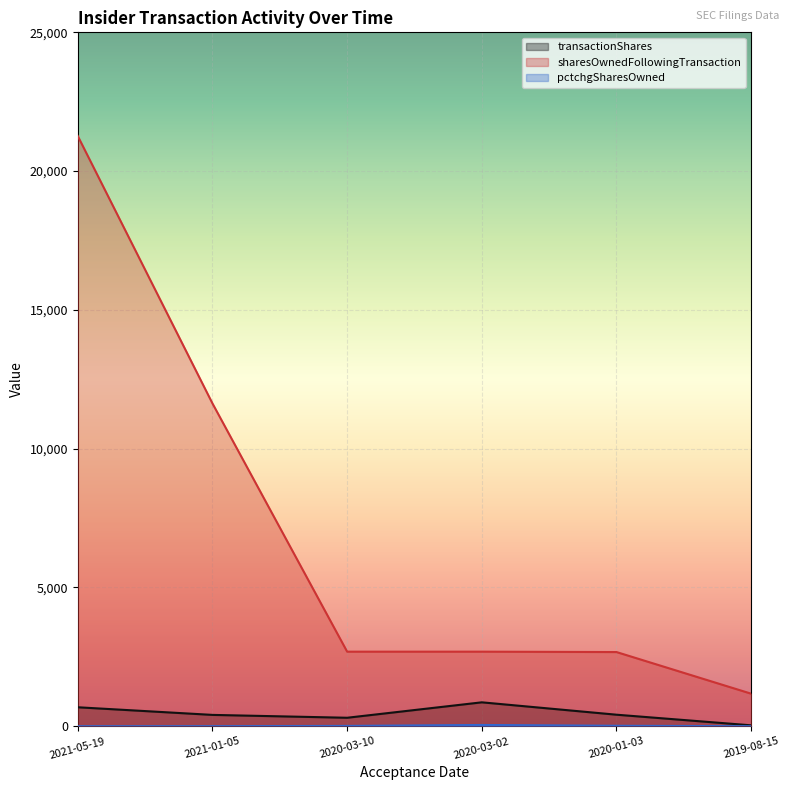

True or false: transactionShares and pctchgSharesOwned intersect in this chart.

False